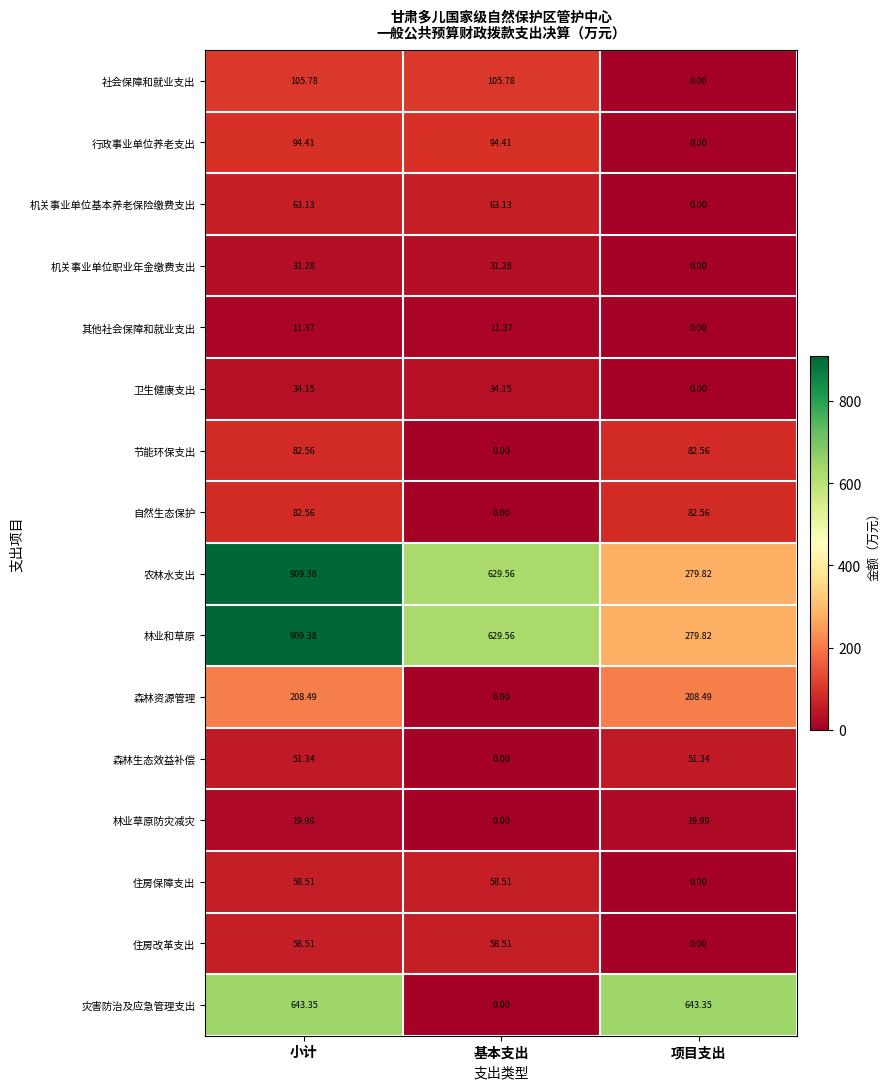

Where is 住房改革支出 nearest to the value 29?

项目支出